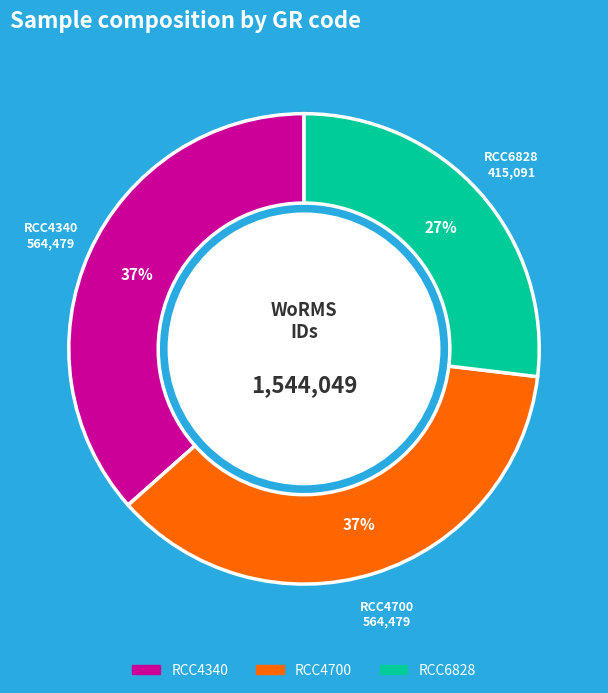

Is it true that RCC6828 is 27% of the pie?

True